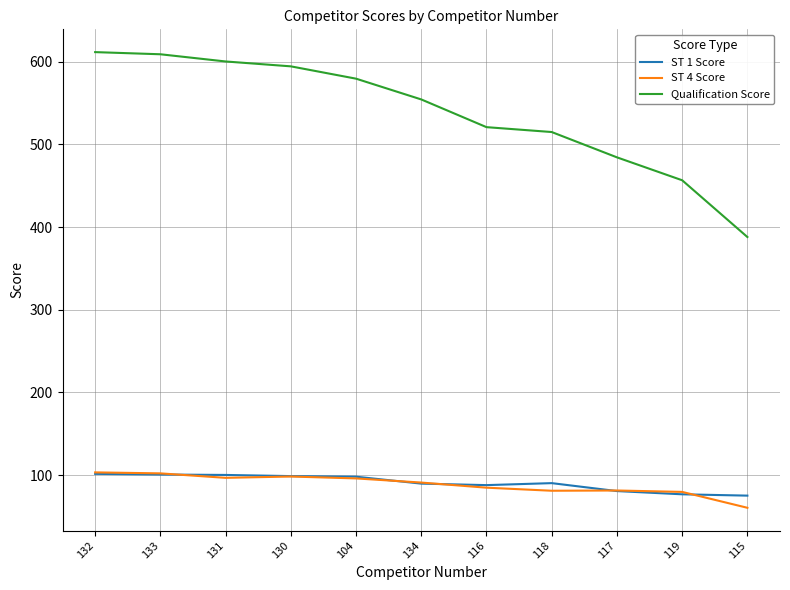

What is the approximate value of ST 4 Score at 104?

96.1